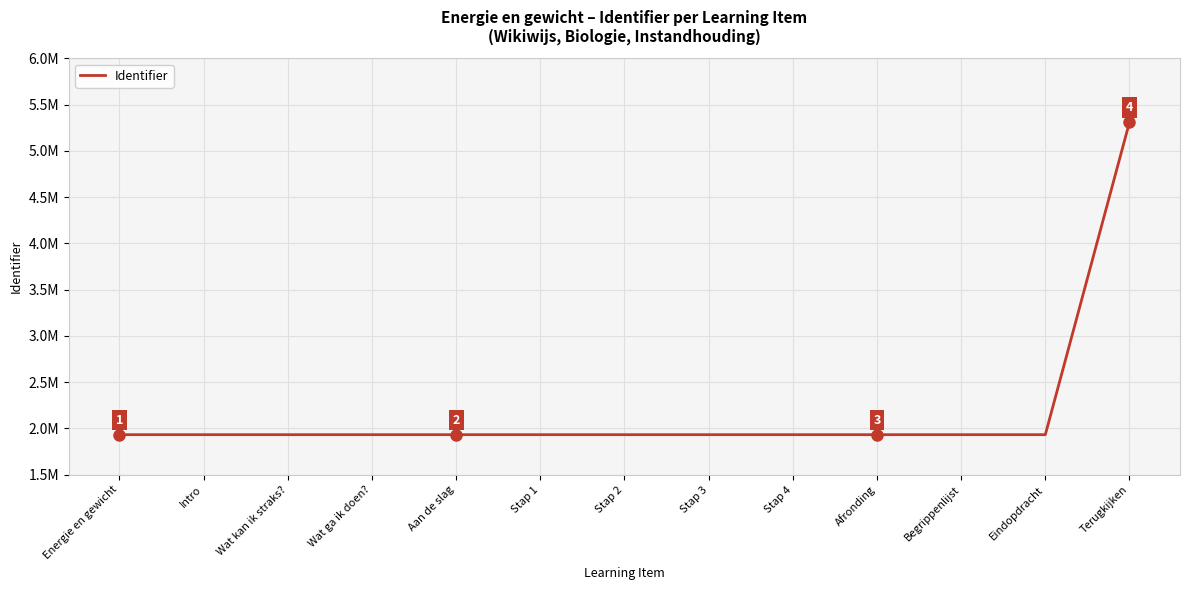

What is the maximum value shown in the chart?

5311028